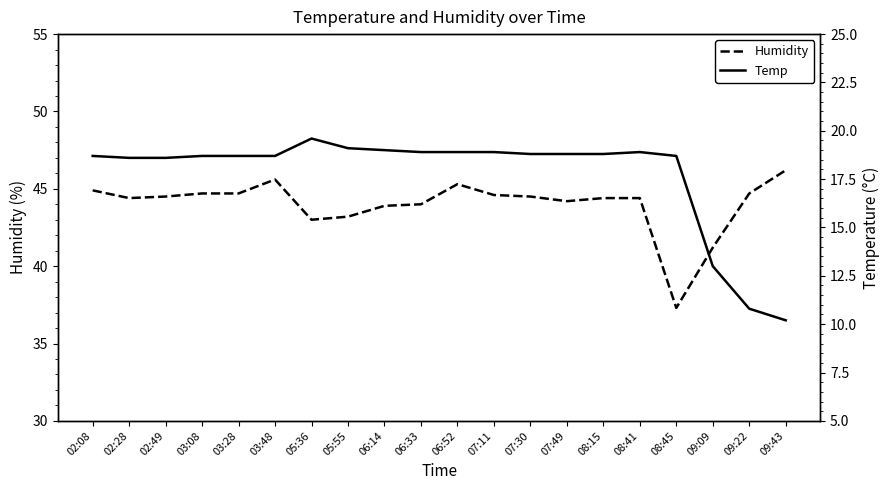

Where is the first local maximum for Temp?

05:36